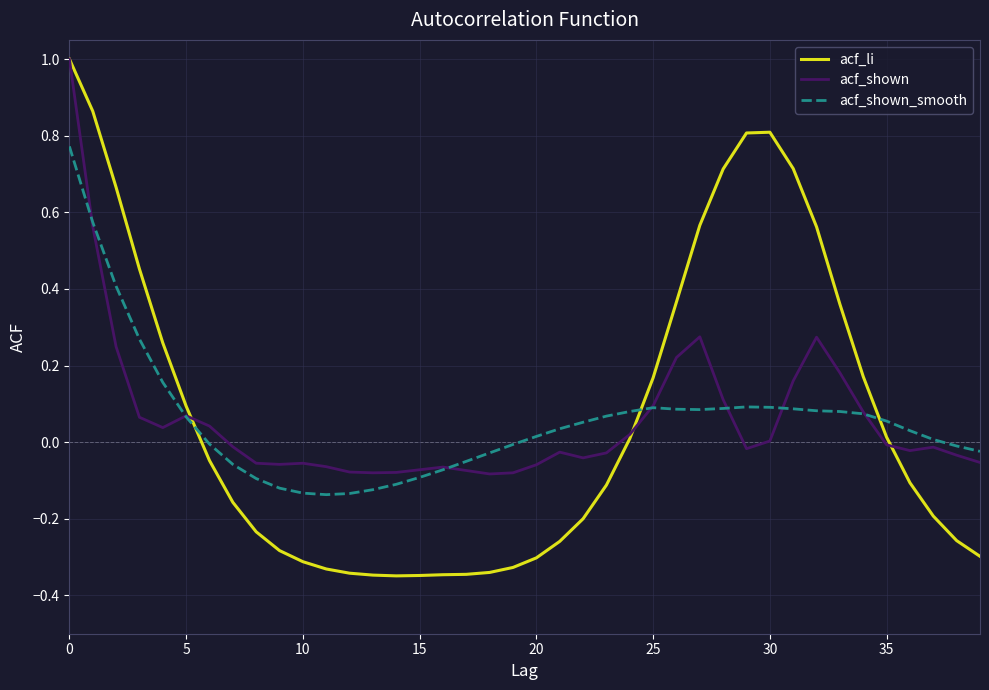

What is the difference between the second highest and minimum values in the acf_li series?

1.2